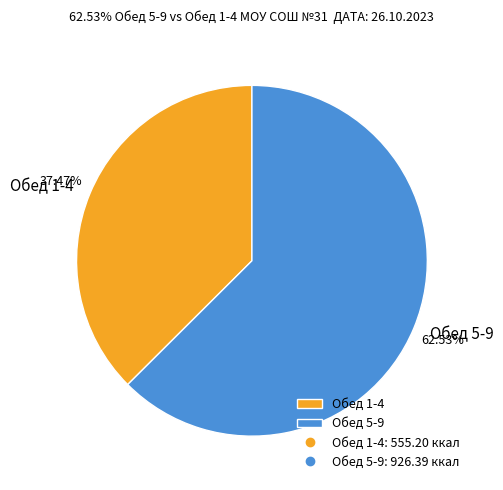

Which category has the biggest portion of the pie?

Обед 5-9